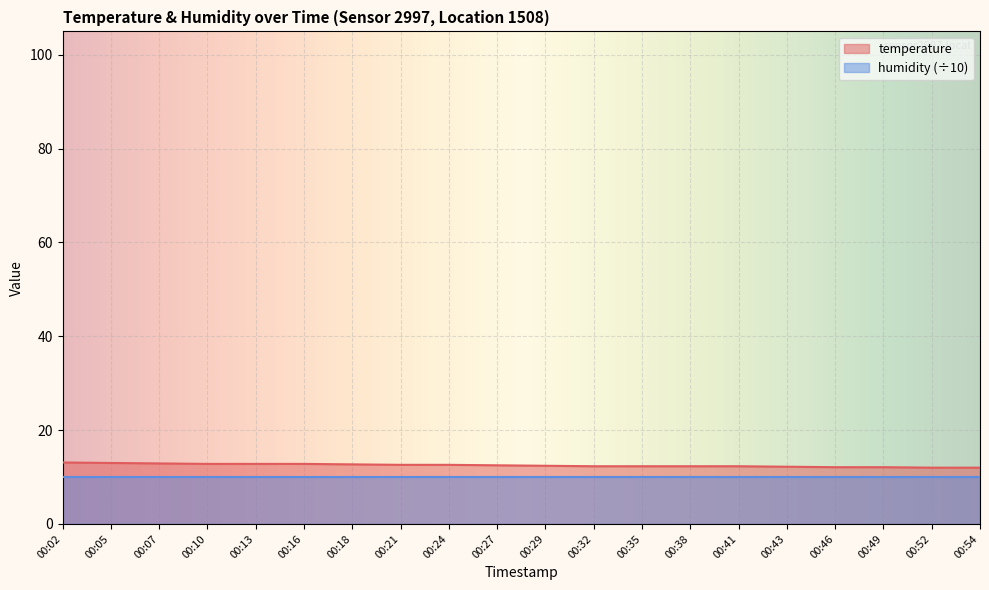

Reading left to right, list all the values displayed in this chart.

00:02=13.1	00:05=13.0	00:07=12.9	00:10=12.8	00:13=12.8	00:16=12.8	00:18=12.7	00:21=12.6	00:24=12.6	00:27=12.5	00:29=12.4	00:32=12.3	00:35=12.3	00:38=12.3	00:41=12.3	00:43=12.2	00:46=12.1	00:49=12.1	00:52=12.0	00:54=12.0